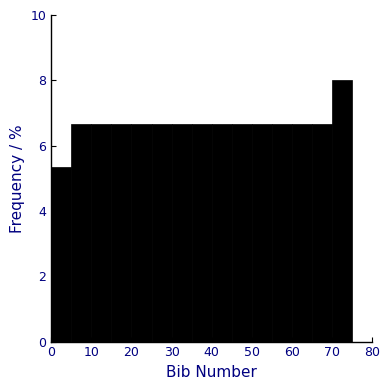

Reading left to right, transcribe this chart: for each bar, give the range it covers on the x-axis and its height. The values are not printed on the chart, so give them approximately, as read against the axis.

0 to 5: 5.4
5 to 10: 6.6
10 to 15: 6.6
15 to 20: 6.6
20 to 25: 6.6
25 to 30: 6.6
30 to 35: 6.6
35 to 40: 6.6
40 to 45: 6.6
45 to 50: 6.6
50 to 55: 6.6
55 to 60: 6.6
60 to 65: 6.6
65 to 70: 6.6
70 to 75: 8.0